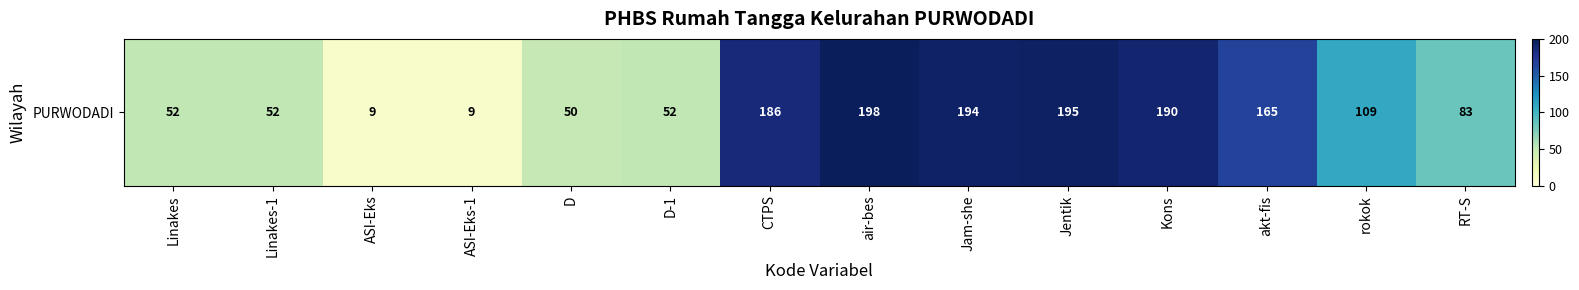

What is the ratio of the value at rokok to the value at CTPS?

0.6